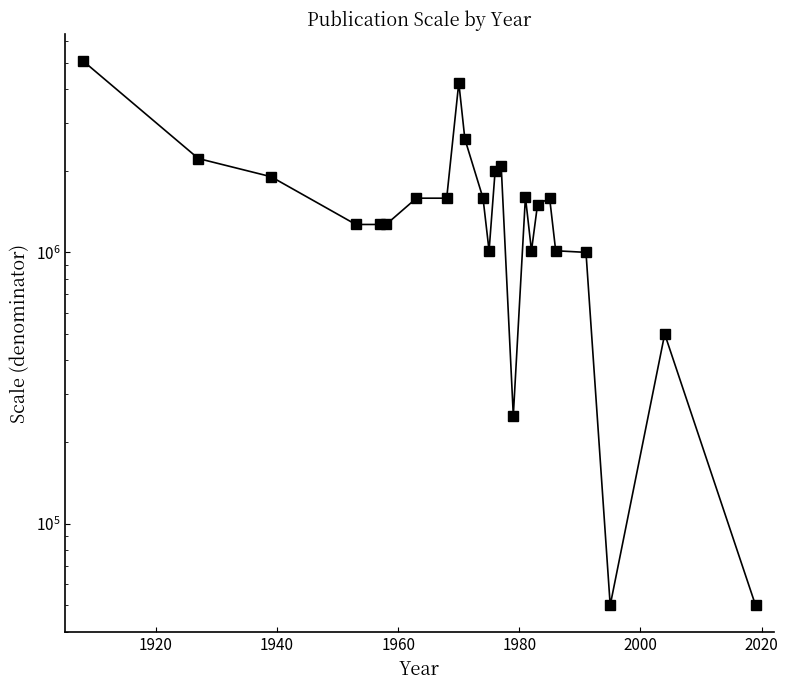

Reading right to left, transcribe all the data shown in this chart.

50000	500000	50000	1000000	1013760	1584000	1500000	1013760	1600000	250000	2083840	2000000	1013760	1584000	2618880	4224000	1584000	1584000	1267200	1267200	1267200	1900800	2217600	5068800